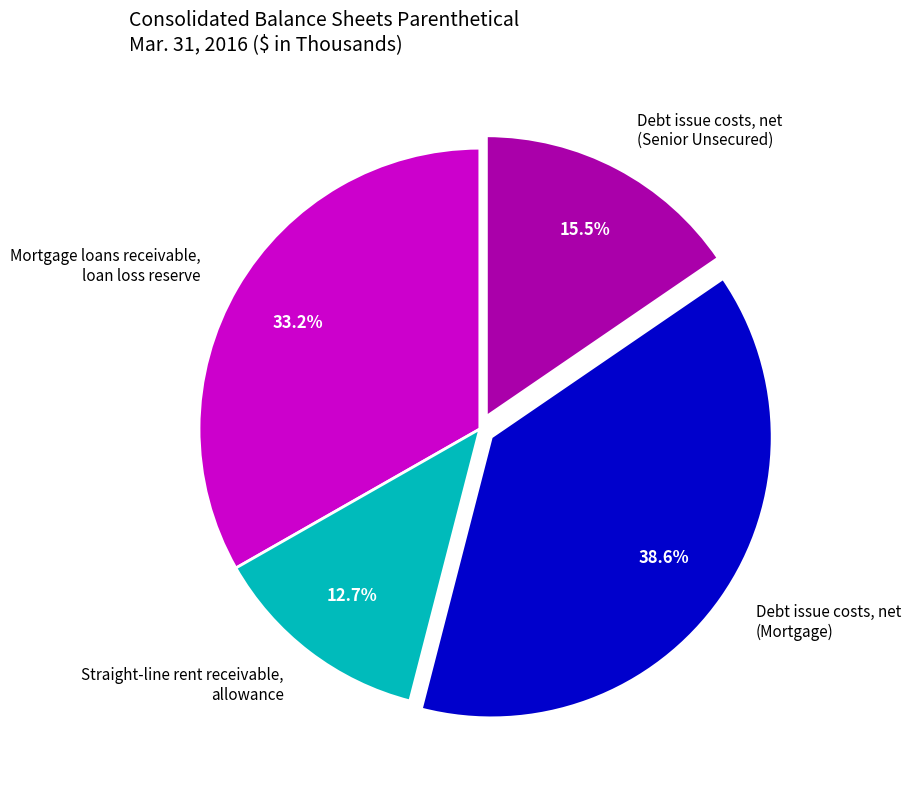

What percentage is NOT represented by Debt issue costs, net (Mortgage)?

61.4%